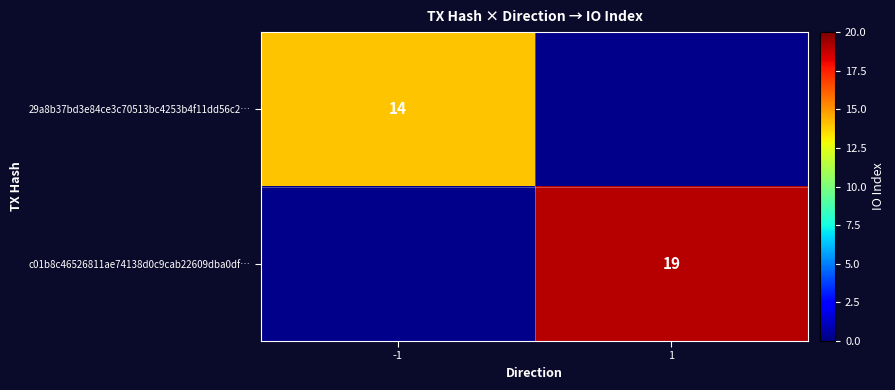

The value of c01b8c46526811ae74138d0c9cab22609dba0df… at 1 is 25. True or false?

False